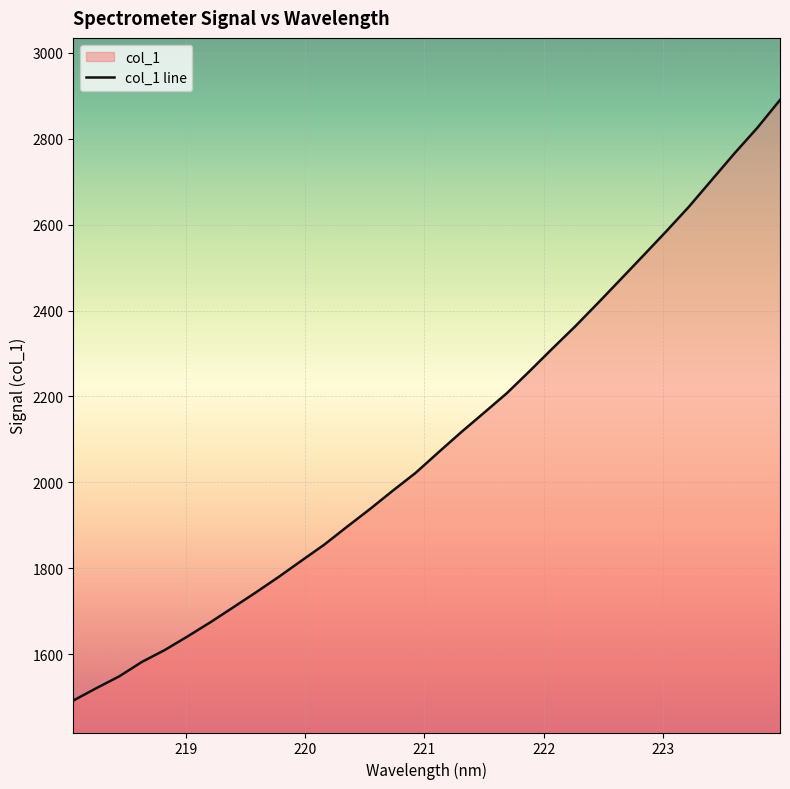

Reading left to right, list all the values displayed in this chart.

1492.3	1520.8	1548.2	1582.0	1609.7	1641.3	1674.2	1709.0	1744.0	1780.0	1817.8	1855.2	1897.0	1937.9	1980.6	2022.0	2069.7	2116.7	2161.8	2207.3	2258.7	2311.2	2362.8	2417.1	2472.5	2528.1	2584.1	2641.7	2703.8	2765.8	2825.0	2890.1